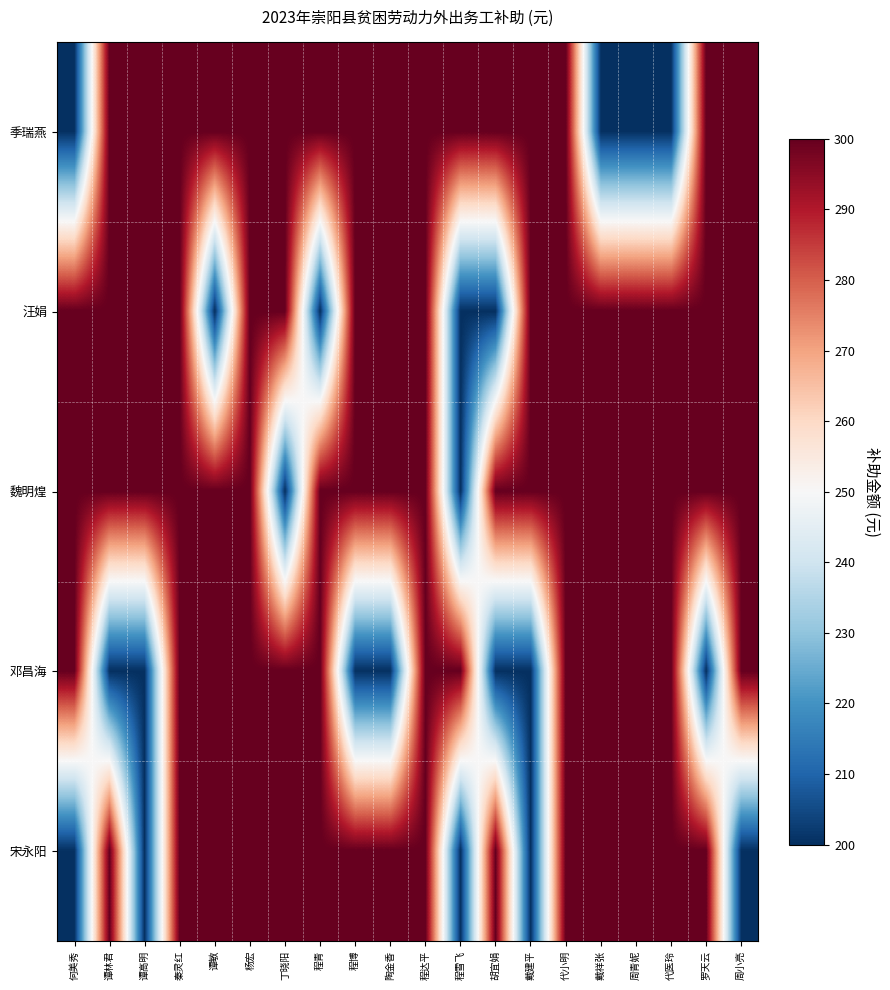

Reading left to right, what are all the values shown in this chart?

季瑞燕: 何美秀=200	谭林君=300	谭高明=300	秦灵红=300	谭敏=300	杨宏=300	丁晓阳=300	程青=300	程博=300	陶金香=300	程达平=300	程雪飞=300	胡宜娟=300	戴建平=300	代小明=300	戴祥张=200	周青妮=200	代医玲=200	罗天云=300	周小亮=300
汪娟: 何美秀=300	谭林君=300	谭高明=300	秦灵红=300	谭敏=200	杨宏=300	丁晓阳=300	程青=200	程博=300	陶金香=300	程达平=300	程雪飞=200	胡宜娟=200	戴建平=300	代小明=300	戴祥张=300	周青妮=300	代医玲=300	罗天云=300	周小亮=300
魏明煌: 何美秀=300	谭林君=300	谭高明=300	秦灵红=300	谭敏=300	杨宏=300	丁晓阳=200	程青=300	程博=300	陶金香=300	程达平=300	程雪飞=200	胡宜娟=300	戴建平=300	代小明=300	戴祥张=300	周青妮=300	代医玲=300	罗天云=300	周小亮=300
邓昌海: 何美秀=300	谭林君=200	谭高明=200	秦灵红=300	谭敏=300	杨宏=300	丁晓阳=300	程青=300	程博=200	陶金香=200	程达平=300	程雪飞=300	胡宜娟=200	戴建平=200	代小明=300	戴祥张=300	周青妮=300	代医玲=300	罗天云=200	周小亮=300
宋永阳: 何美秀=200	谭林君=300	谭高明=200	秦灵红=300	谭敏=300	杨宏=300	丁晓阳=300	程青=300	程博=300	陶金香=300	程达平=300	程雪飞=200	胡宜娟=300	戴建平=200	代小明=300	戴祥张=300	周青妮=300	代医玲=300	罗天云=300	周小亮=200